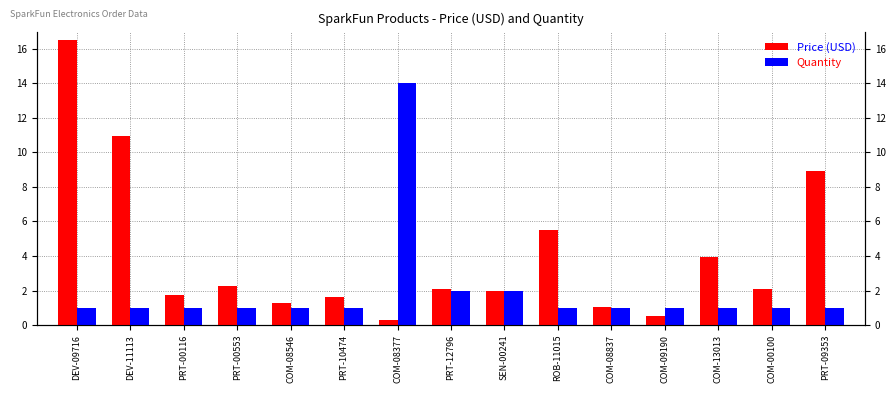

Reading left to right, transcribe all the data shown in this chart.

Price (USD): 16.5	10.9	1.8	2.2	1.2	1.6	0.3	2.1	1.9	5.5	1.1	0.6	4.0	2.1	8.9
Quantity: 1.0	1.0	1.0	1.0	1.0	1.0	14.0	2.0	2.0	1.0	1.0	1.0	1.0	1.0	1.0